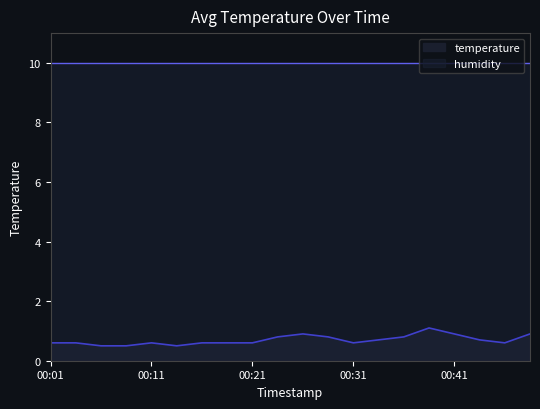

What is the value of the 7th point from the left?

0.6